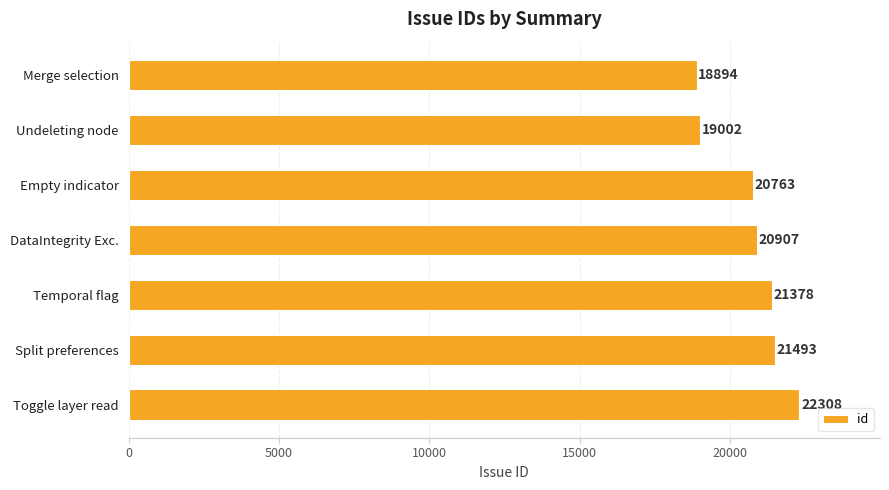

Where is the data nearest to the value 20601?

Empty indicator